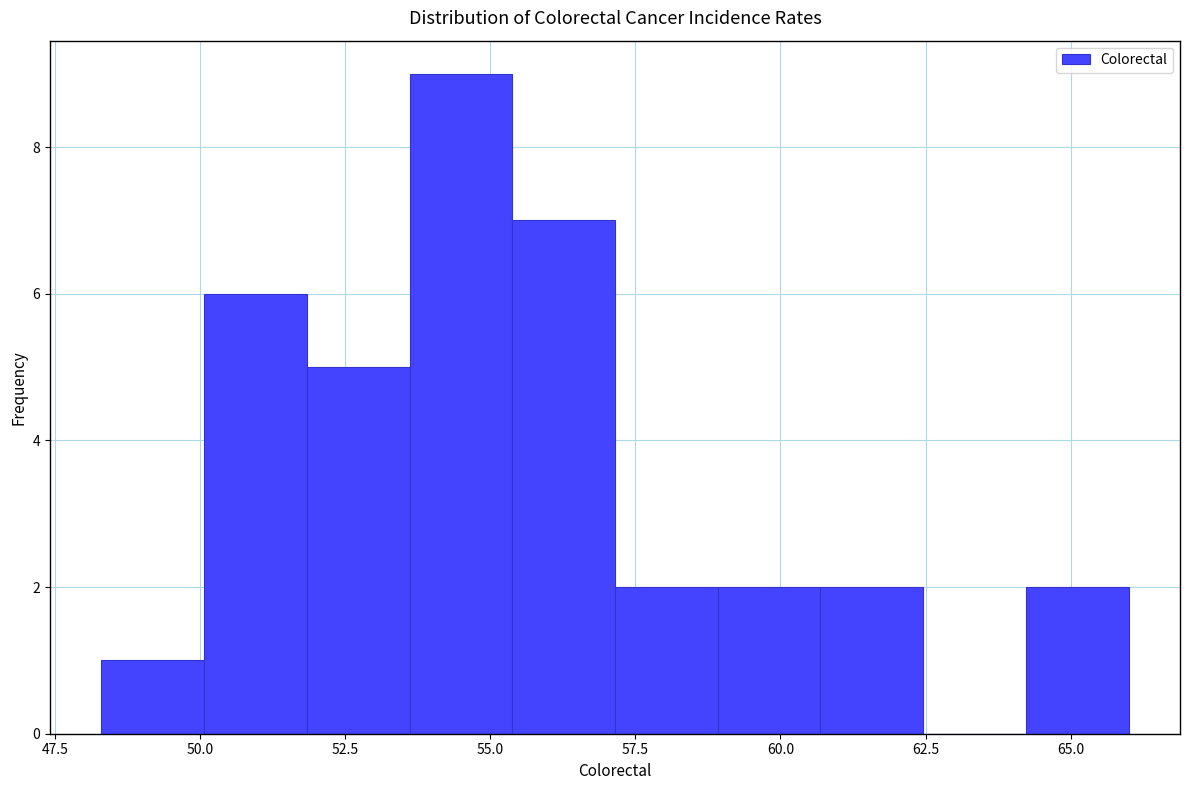

Around what value on the x-axis is the tallest bar? Give the approximate position of its centre, as read against the axis.

54.5